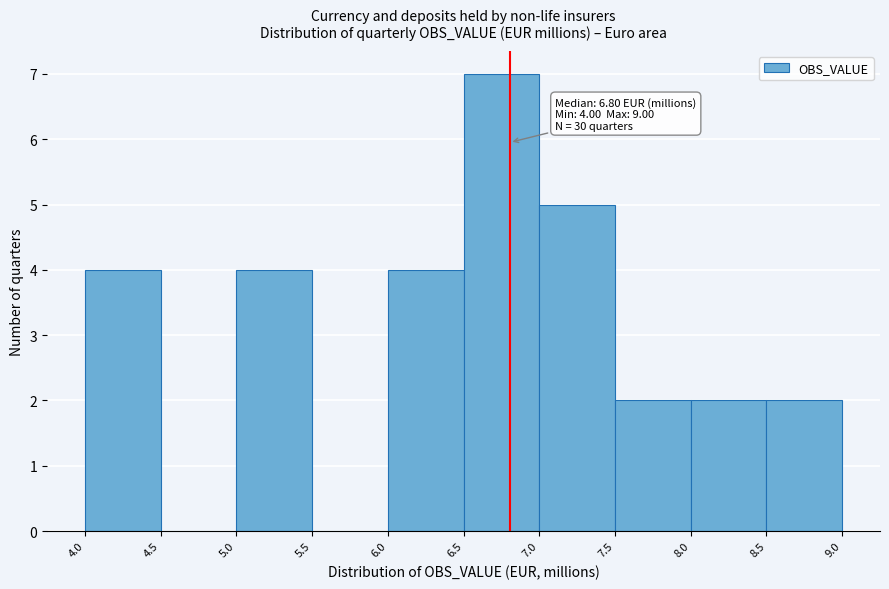

Which range on the x-axis has the tallest bar?

6.5 to 7.0